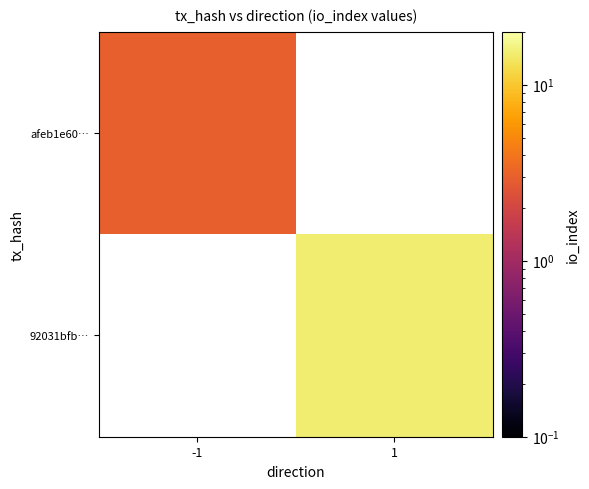

Which series has the largest range (max minus min)?

afeb1e60…